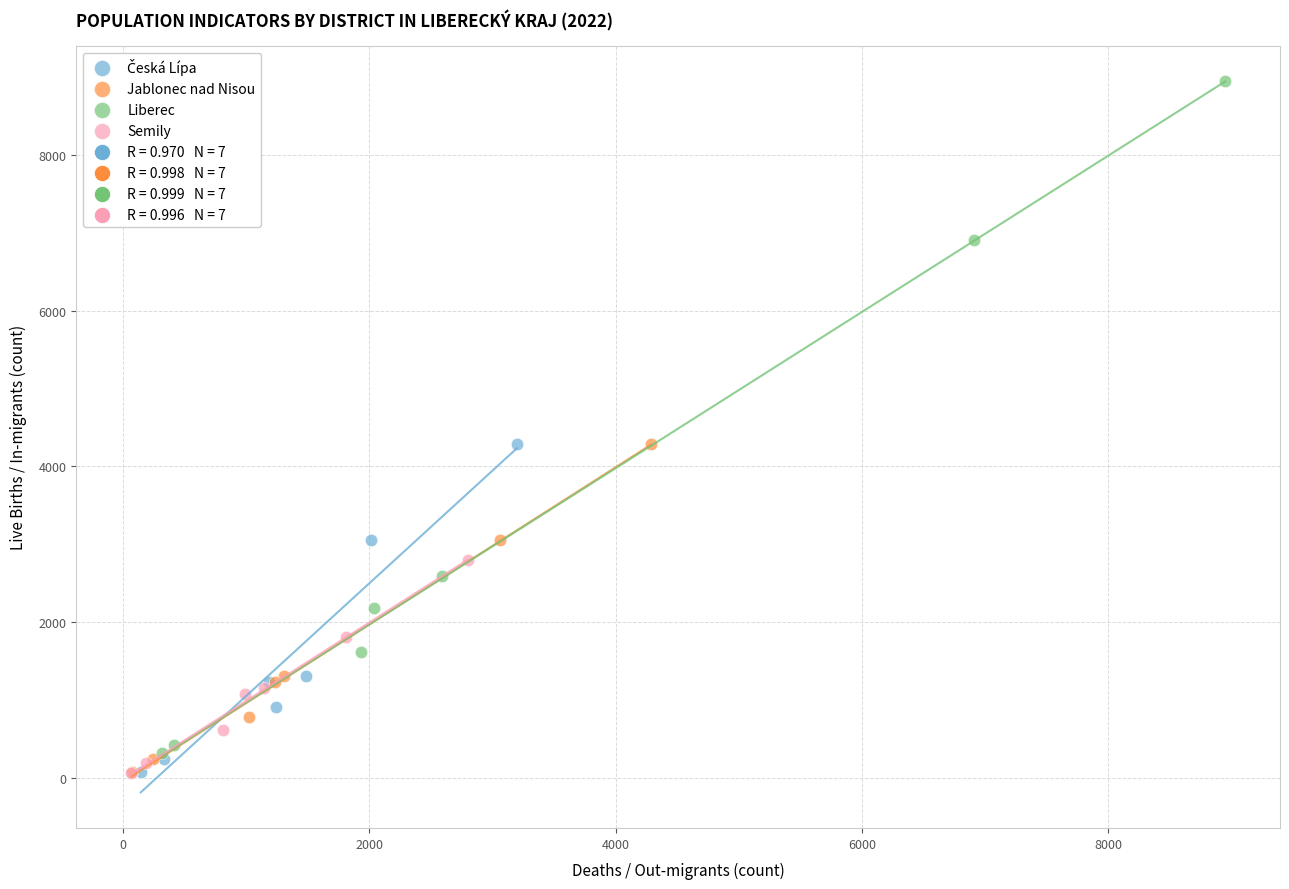

Which series has the largest Y range (max minus min)?

Liberec